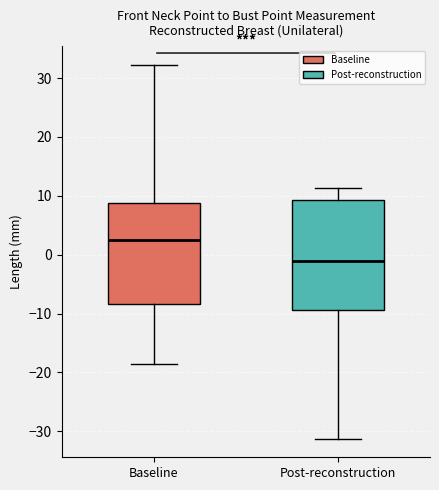

Where does the median line of the box for Baseline sit on the y-axis? The values are not printed on the chart, so give them approximately, as read against the axis.

2